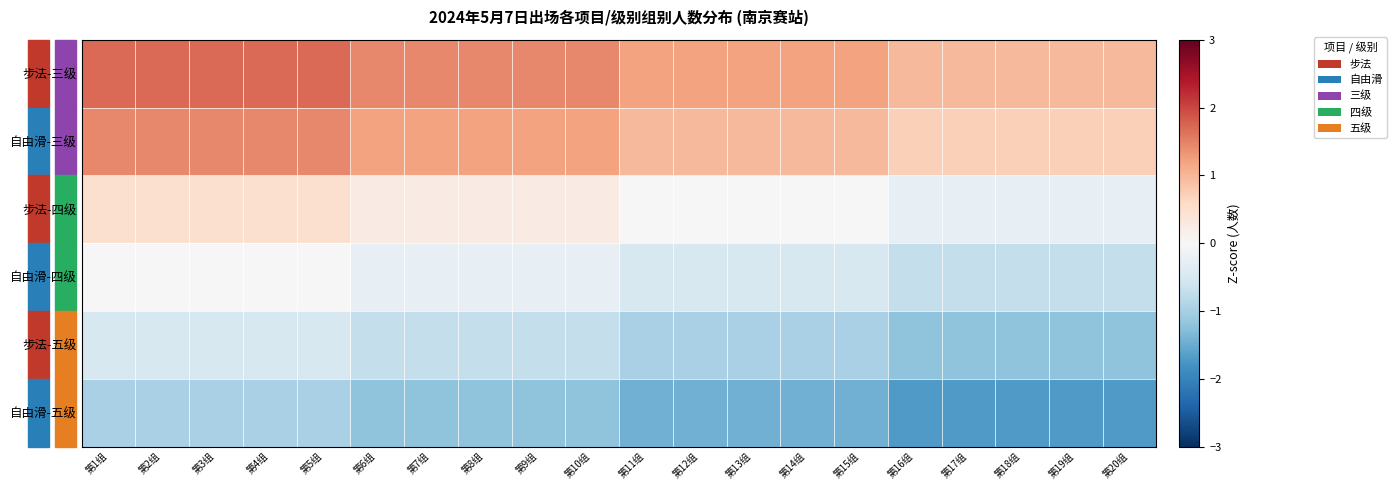

Rank the series by their maximum value, from highest to lowest.

步法-三级, 自由滑-三级, 步法-四级, 自由滑-四级, 步法-五级, 自由滑-五级